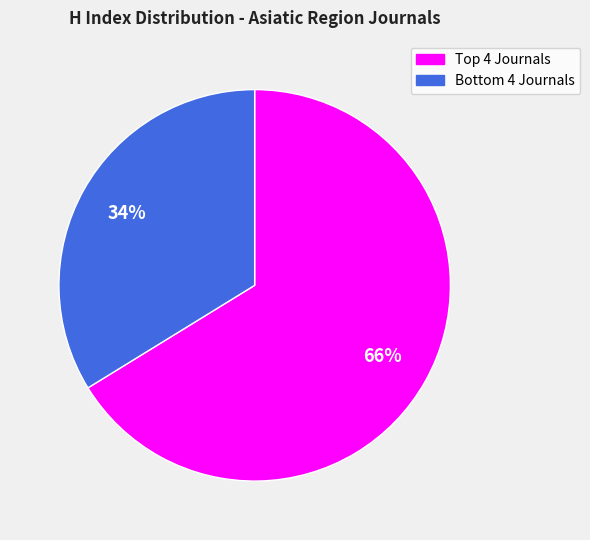

To the nearest percent, what is the difference between the largest and smallest slice percentages?

32%